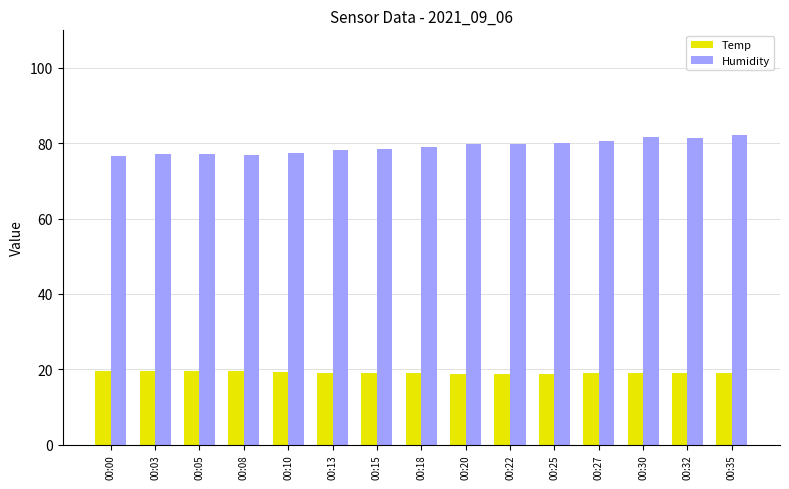

The value of Humidity at 00:05 is 51.3. True or false?

False